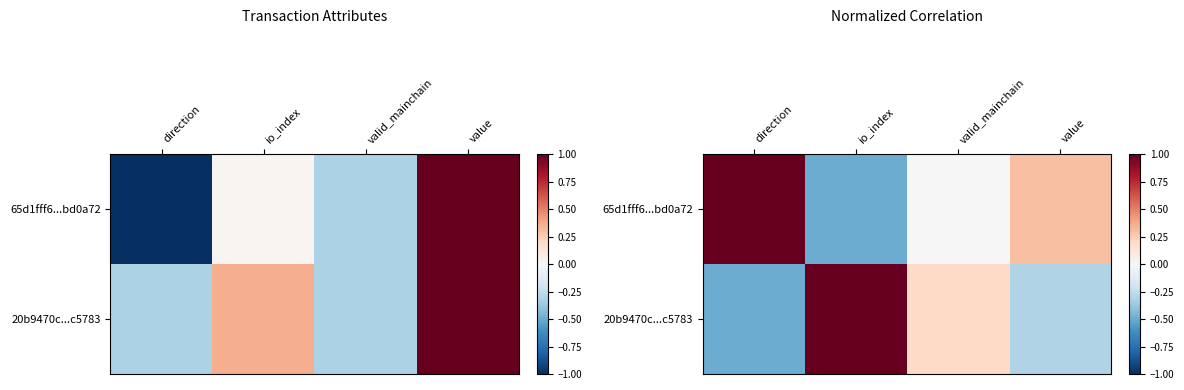

What is the sum of the 20b9470c...c5783 values at valid_mainchain and io_index?

1.2